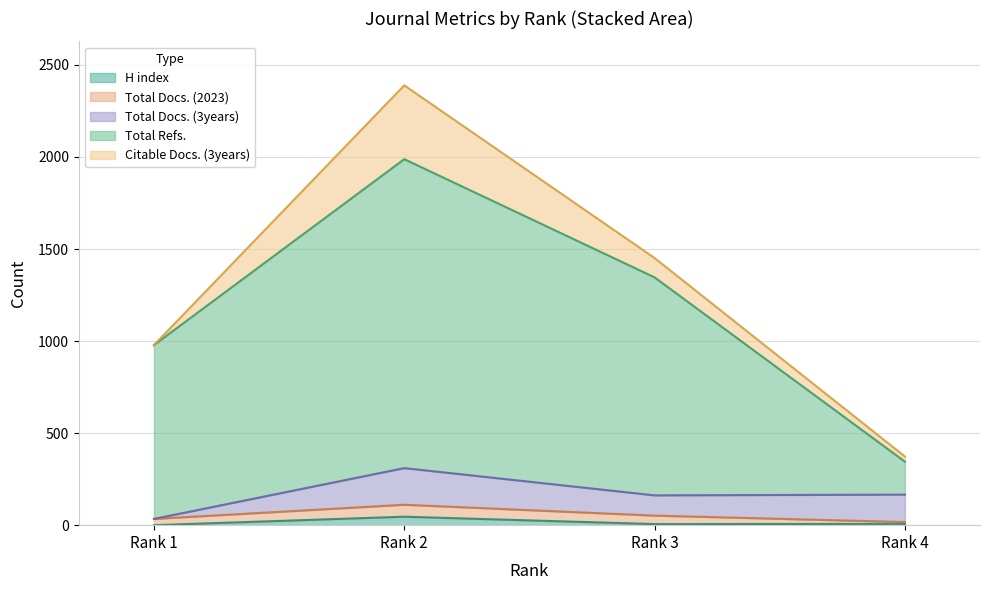

What are all the series names shown in the legend?

H index, Total Docs. (2023), Total Docs. (3years), Total Refs., Citable Docs. (3years)